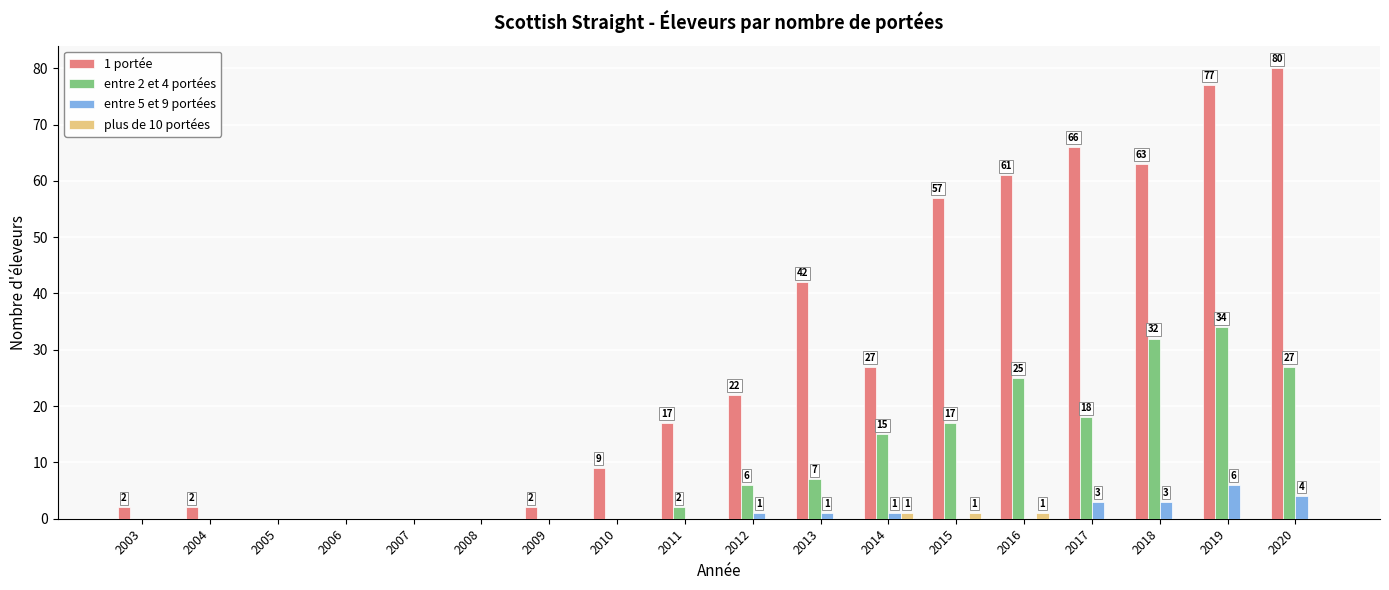

What are all the series names shown in the legend?

1 portée, entre 2 et 4 portées, entre 5 et 9 portées, plus de 10 portées